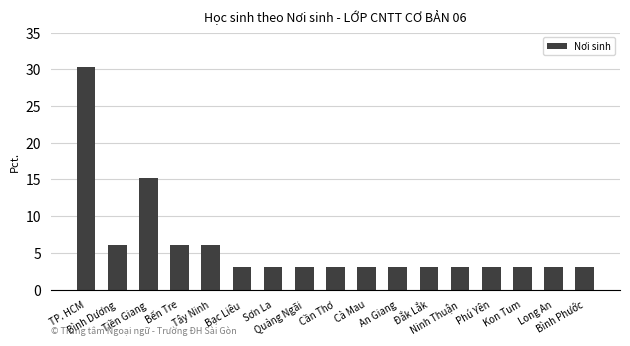

The value at Đắk Lắk is 1.4. True or false?

False